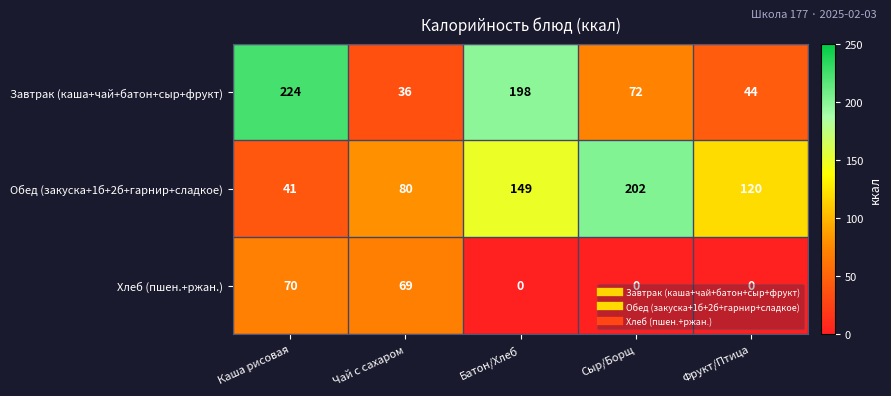

The value of Обед (закуска+1б+2б+гарнир+сладкое) at Фрукт/Птица is 42. True or false?

False